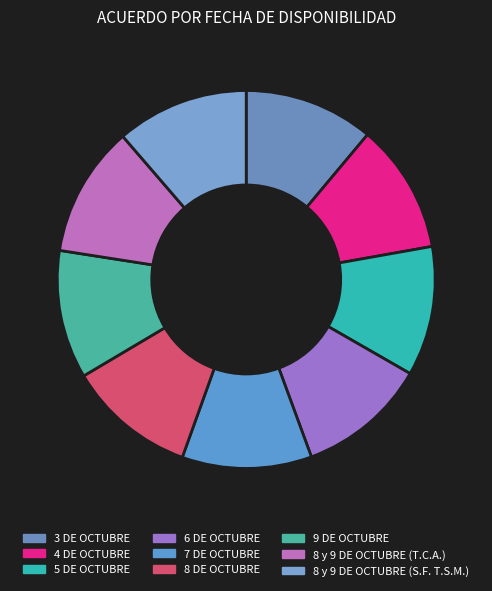

Rank the categories by value from lowest to highest.

8 DE OCTUBRE, 9 DE OCTUBRE, 3 DE OCTUBRE, 4 DE OCTUBRE, 5 DE OCTUBRE, 6 DE OCTUBRE, 7 DE OCTUBRE, 8 y 9 DE OCTUBRE (T.C.A.), 8 y 9 DE OCTUBRE (S.F. T.S.M.)